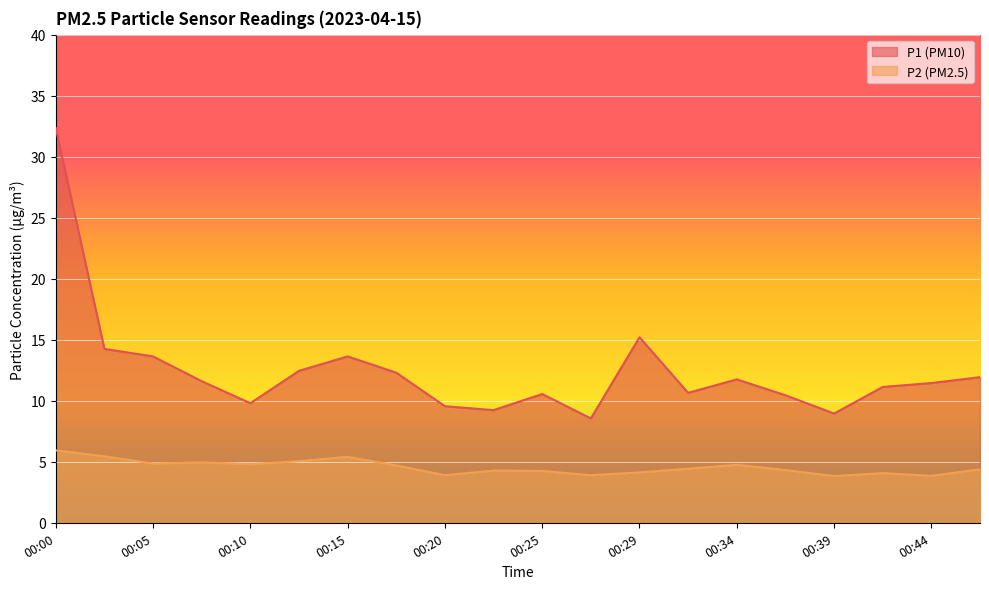

Reading left to right, extract all data points from this chart.

P1: 00:00=32.4	00:03=14.2	00:05=13.6	00:07=11.6	00:10=9.8	00:12=12.4	00:15=13.6	00:17=12.3	00:20=9.6	00:22=9.2	00:25=10.6	00:27=8.6	00:29=15.2	00:32=10.7	00:34=11.8	00:37=10.4	00:39=8.9	00:42=11.1	00:44=11.4	00:47=11.9
P2: 00:00=5.9	00:03=5.5	00:05=4.8	00:07=5.0	00:10=4.8	00:12=5.0	00:15=5.4	00:17=4.7	00:20=3.9	00:22=4.3	00:25=4.2	00:27=3.9	00:29=4.1	00:32=4.4	00:34=4.8	00:37=4.3	00:39=3.8	00:42=4.1	00:44=3.9	00:47=4.4